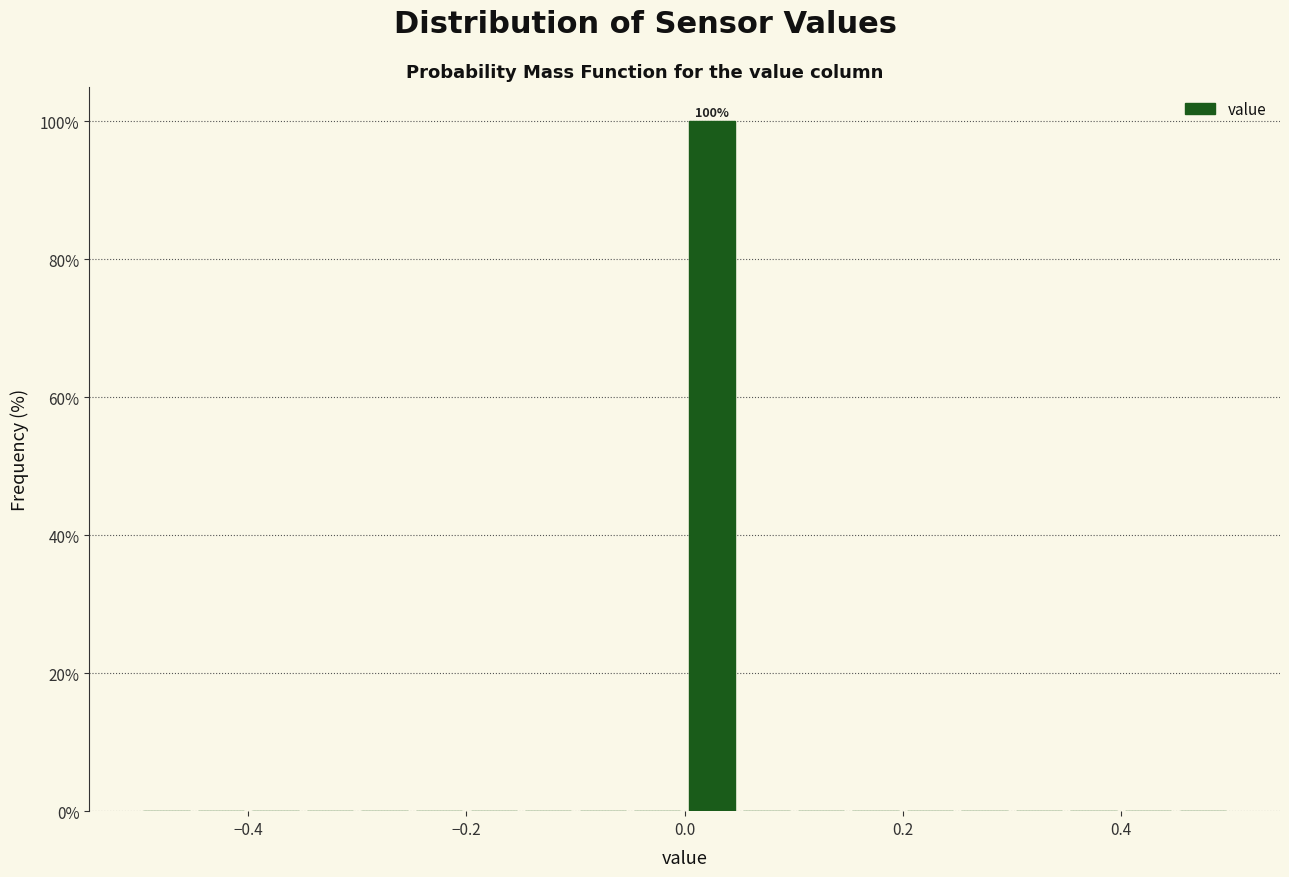

Read against the x-axis, roughly where is the centre of the tallest bar?

0.02